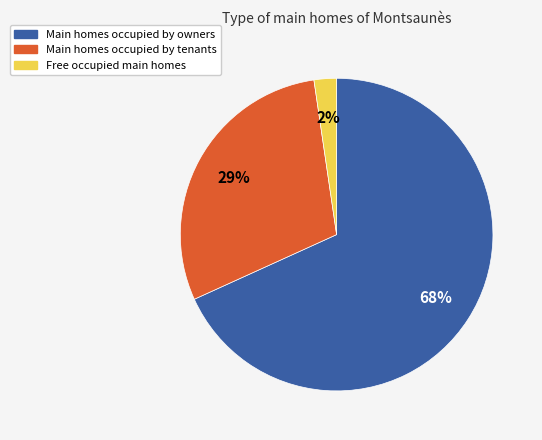

Does any single category account for the majority?

Yes